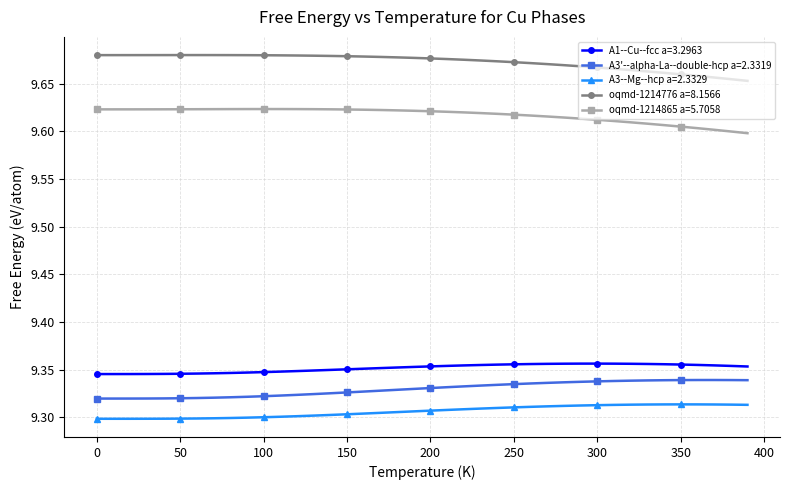

True or false: A1--Cu--fcc a=3.2963 and A3--Mg--hcp a=2.3329 cross at least once.

False